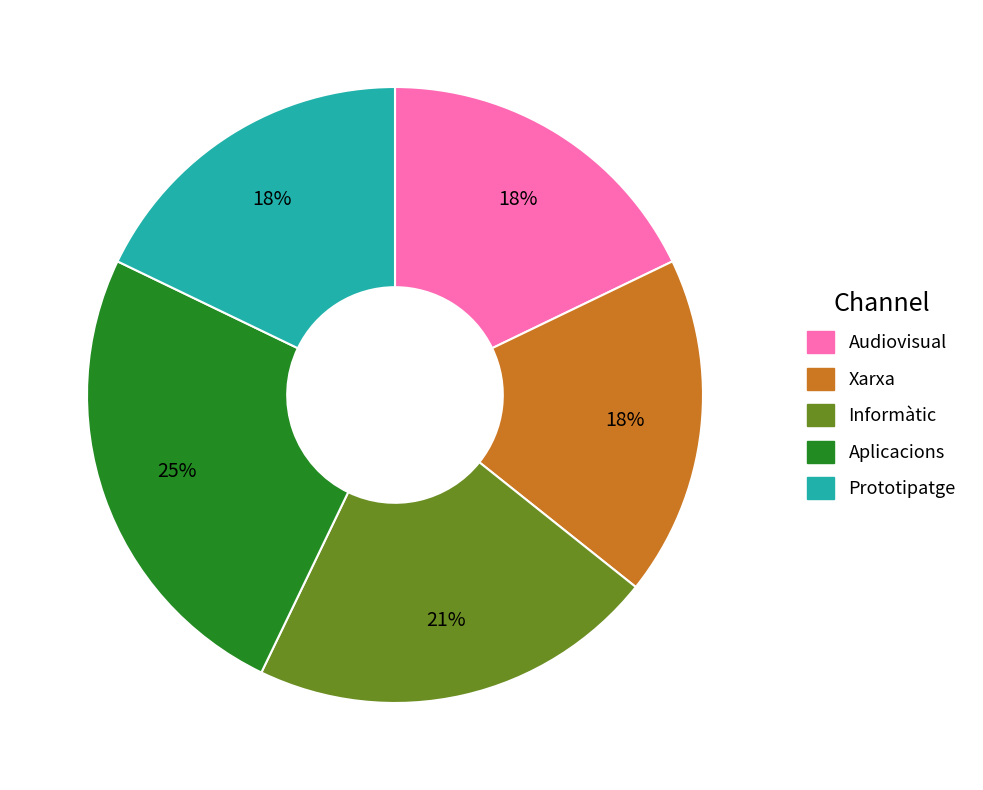

How many segments does this pie chart have?

5